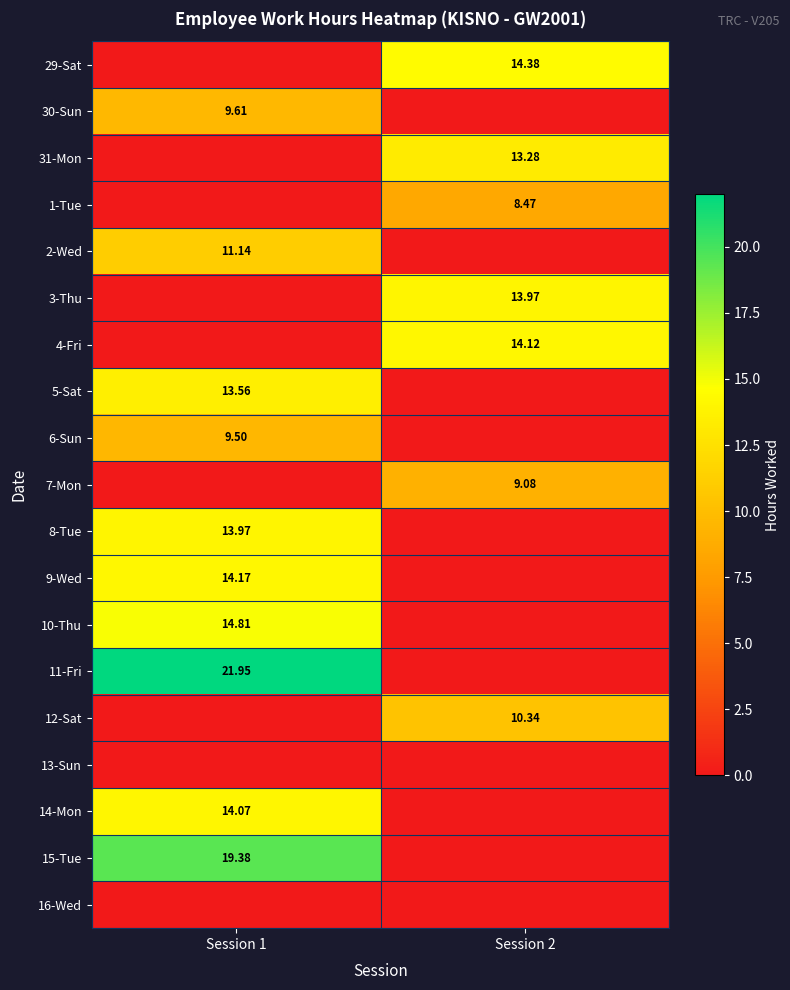

How many data points in 31-Mon are less than 13?

1